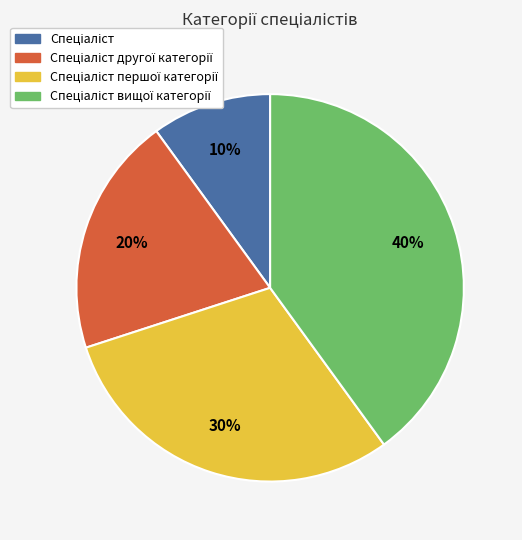

Does any single category account for the majority?

No